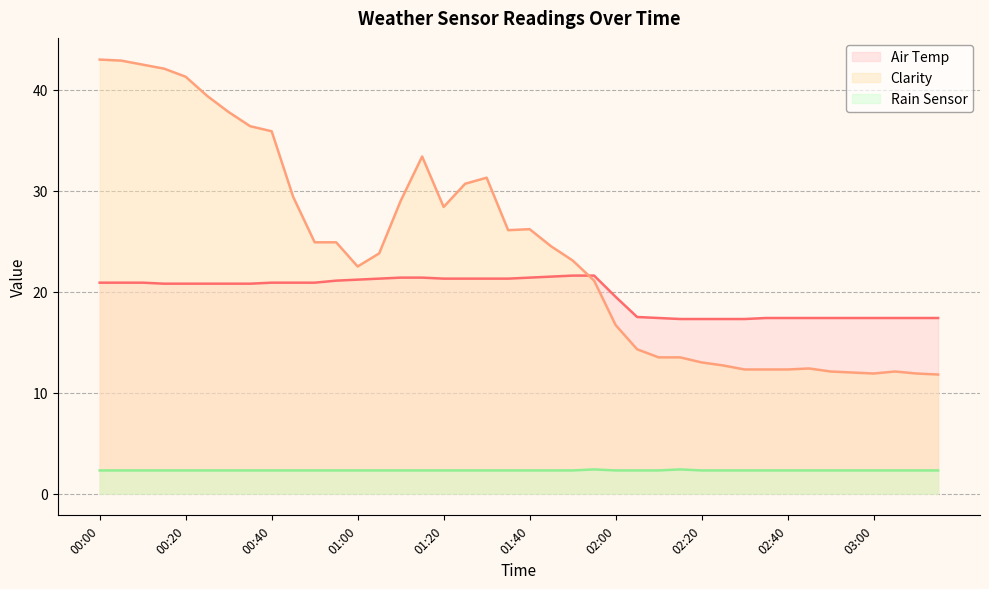

Where do Air Temp and Clarity first cross each other?

01:50 and 01:55